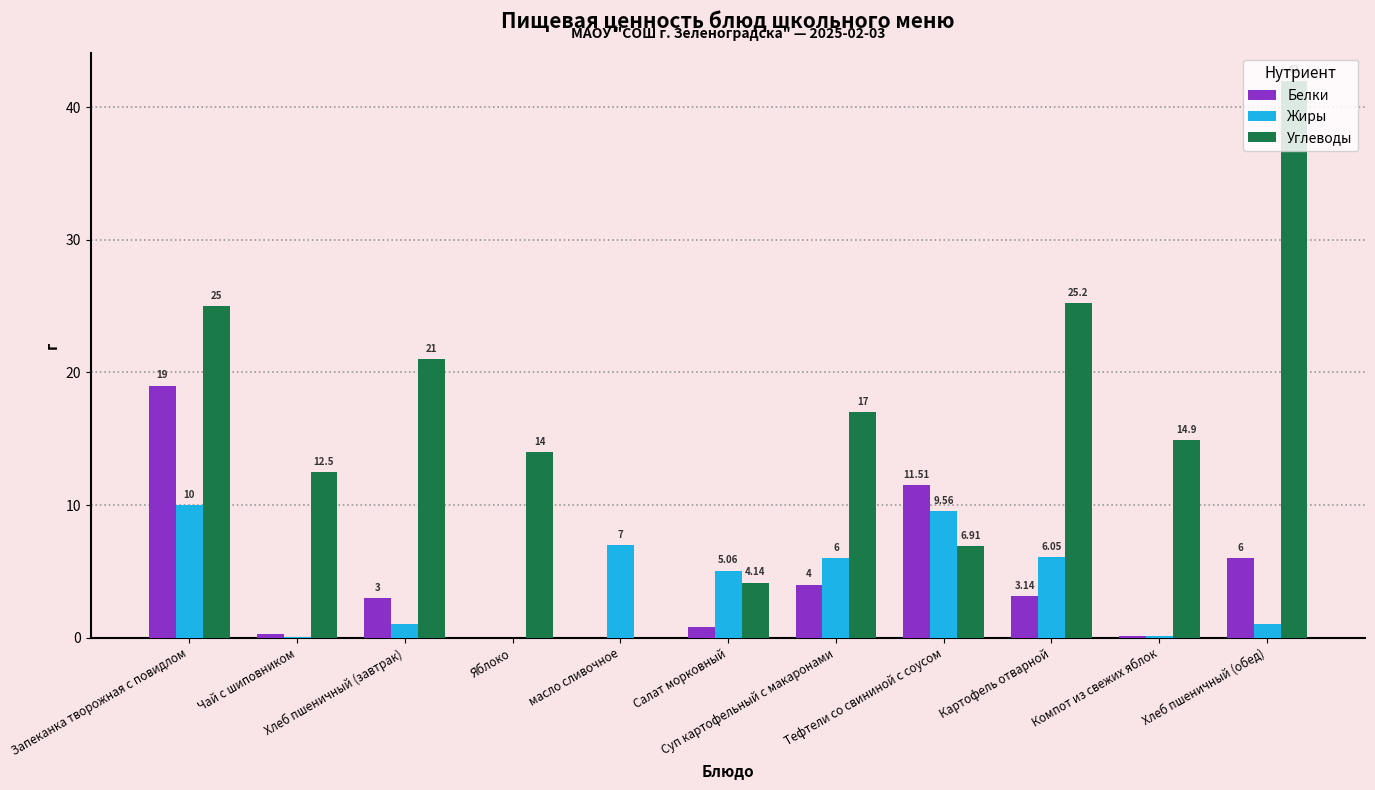

Which series has the largest total across all categories?

Углеводы